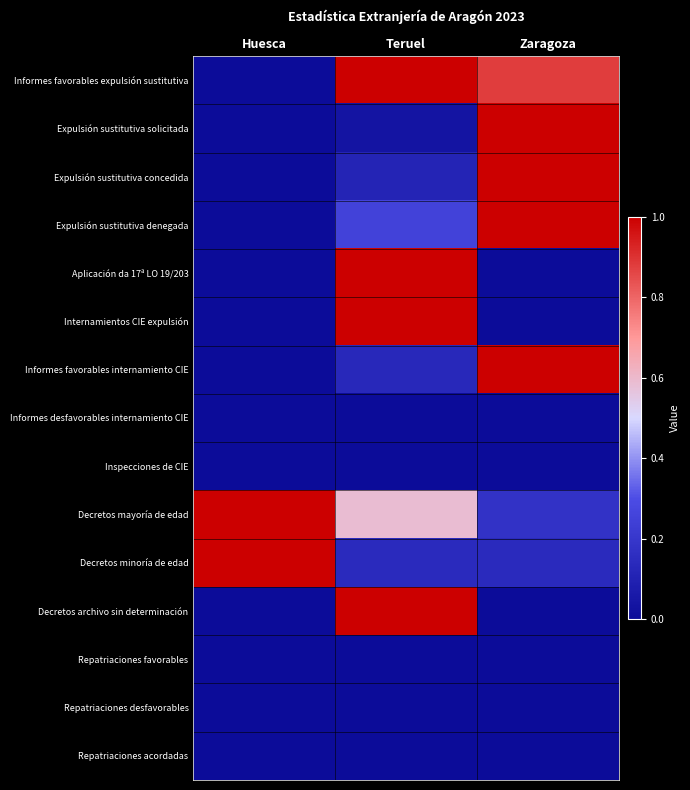

What is the total value across all series at Huesca?

2.0